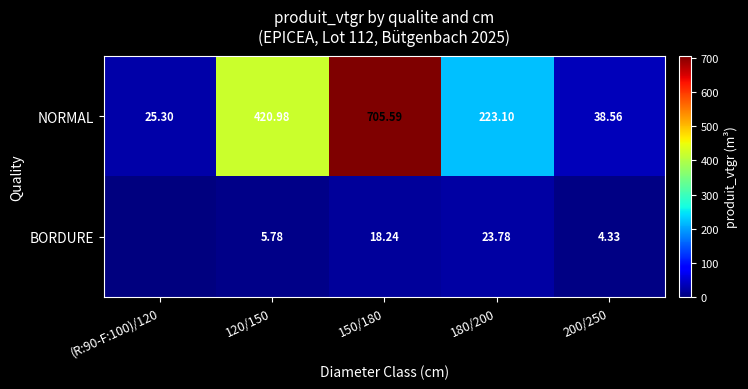

Between 120/150 and 200/250, which is larger?

120/150